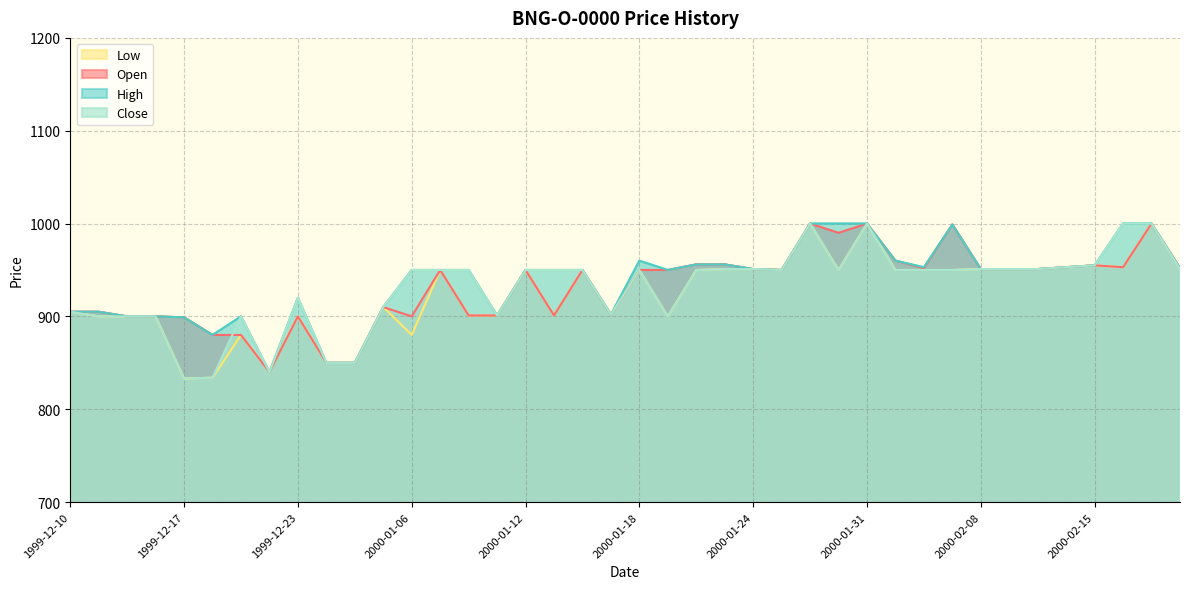

At which label is Low closest to 916?

2000-01-05